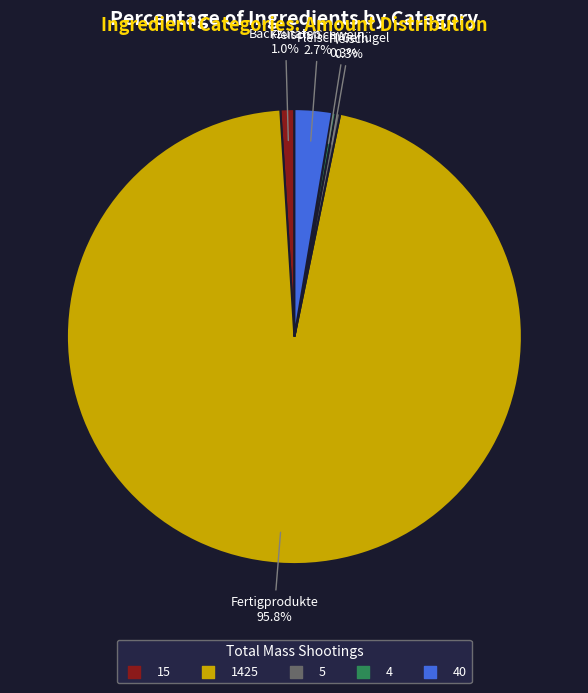

Is there a majority slice in this chart?

Yes